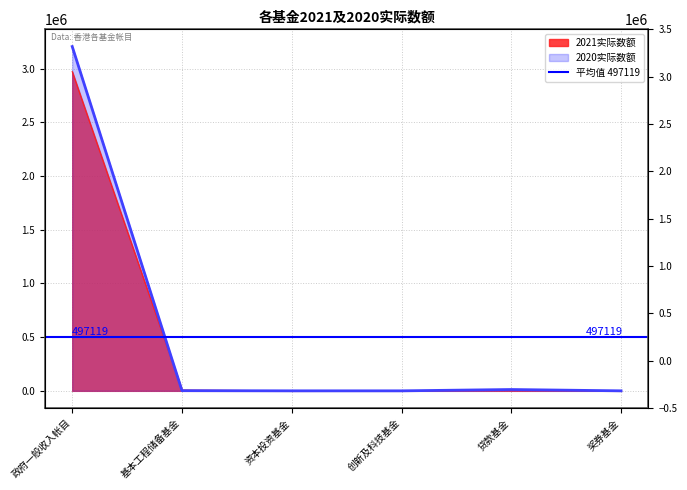

List the series in order of their overall mean, lowest first.

2021实际数额, 2020实际数额